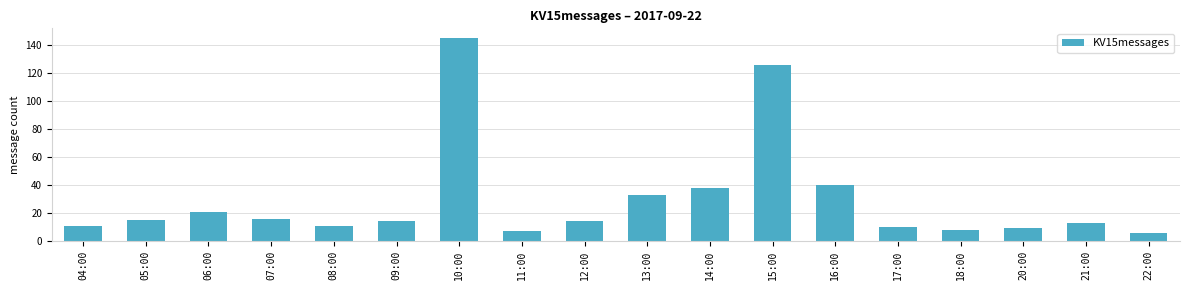

What is the label of the 6th bar from the left?

09:00